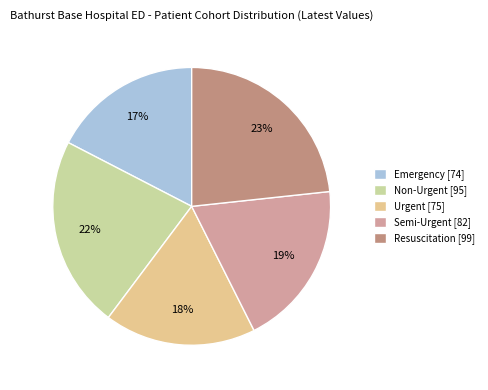

Which slice is the largest?

Resuscitation